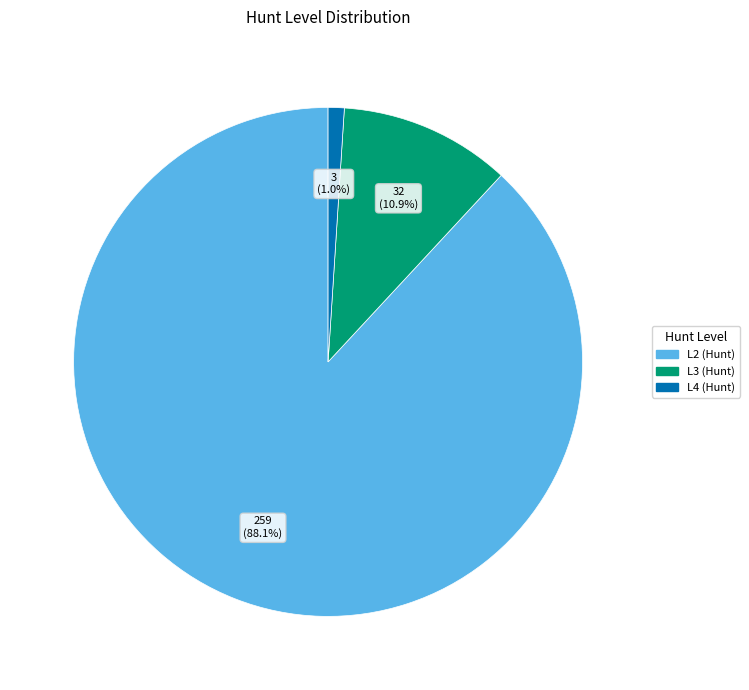

Count the number of slices in the pie.

3